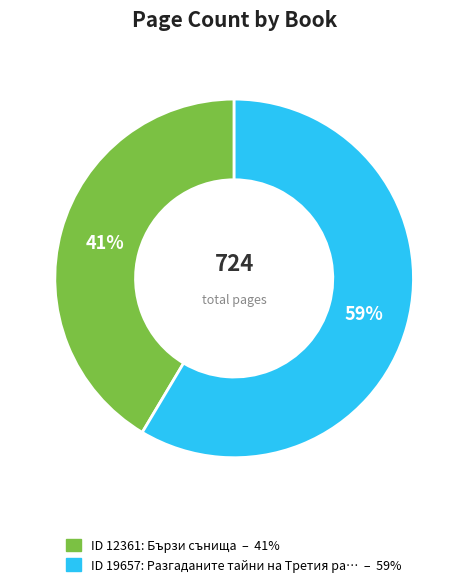

How many slices are in this pie chart?

2